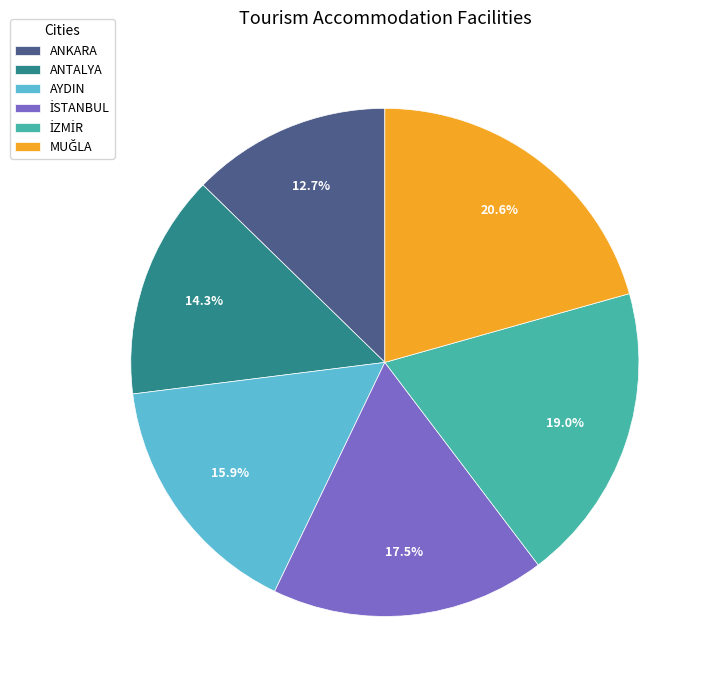

Between ANKARA and AYDIN, which is larger?

AYDIN